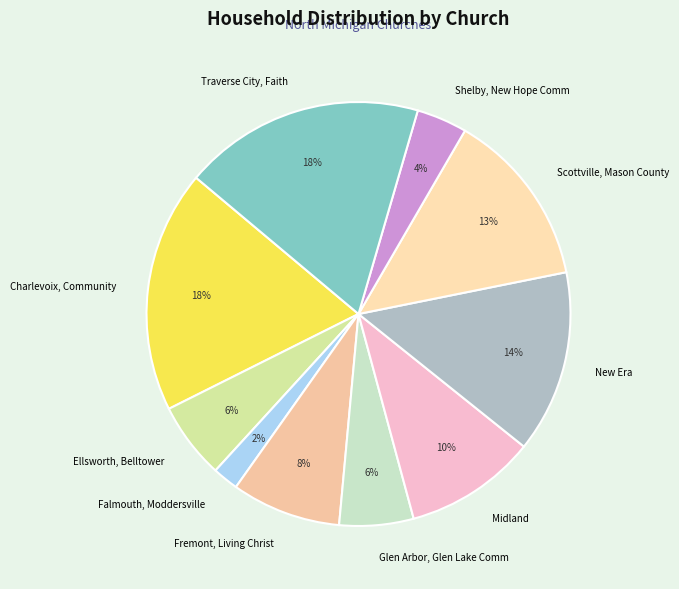

What percentage is the Charlevoix, Community slice, to the nearest percent?

18%